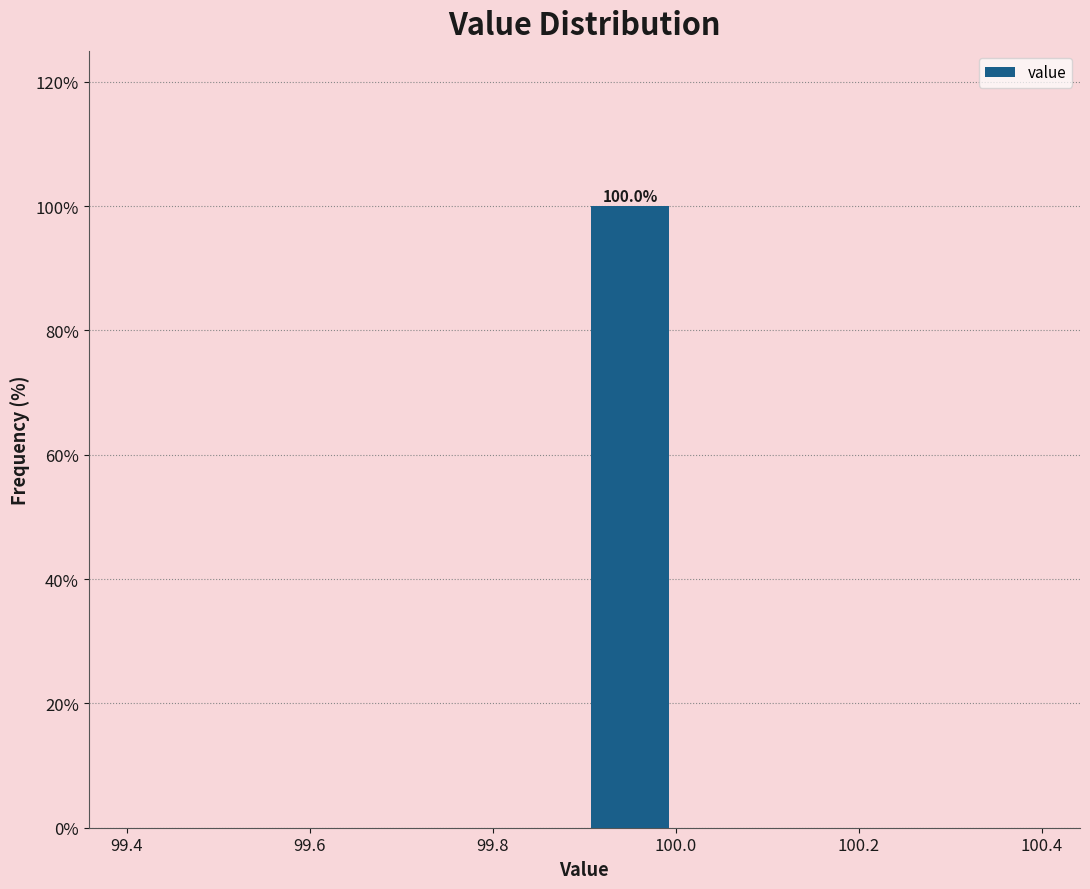

Over which range of the x-axis is the bar tallest?

99.9 to 100.0